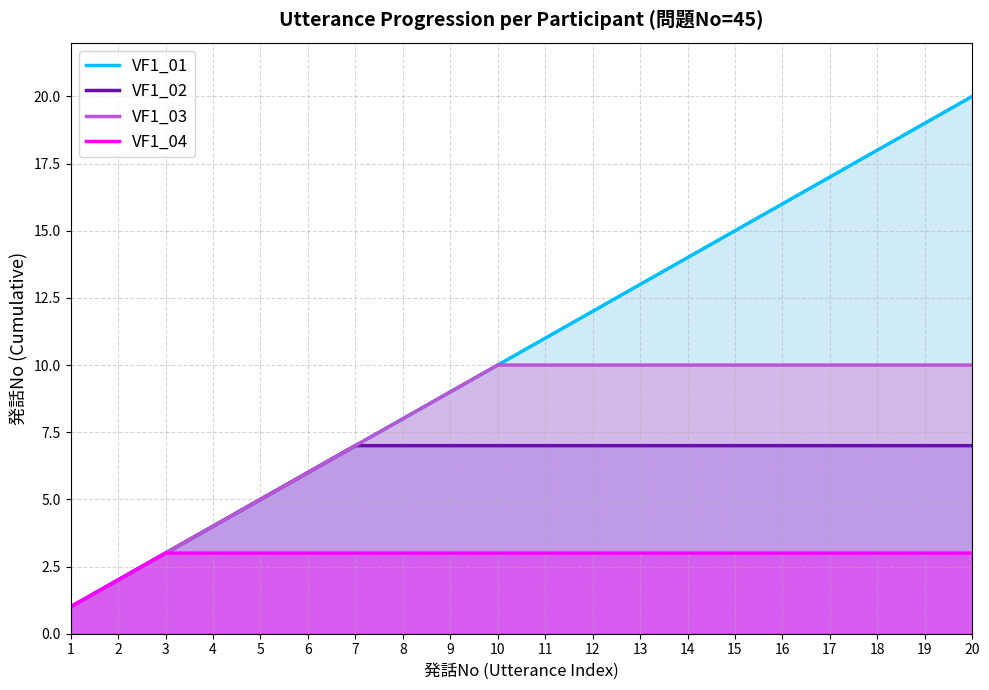

Between 8 and 12, which series saw the biggest shift?

VF1_01